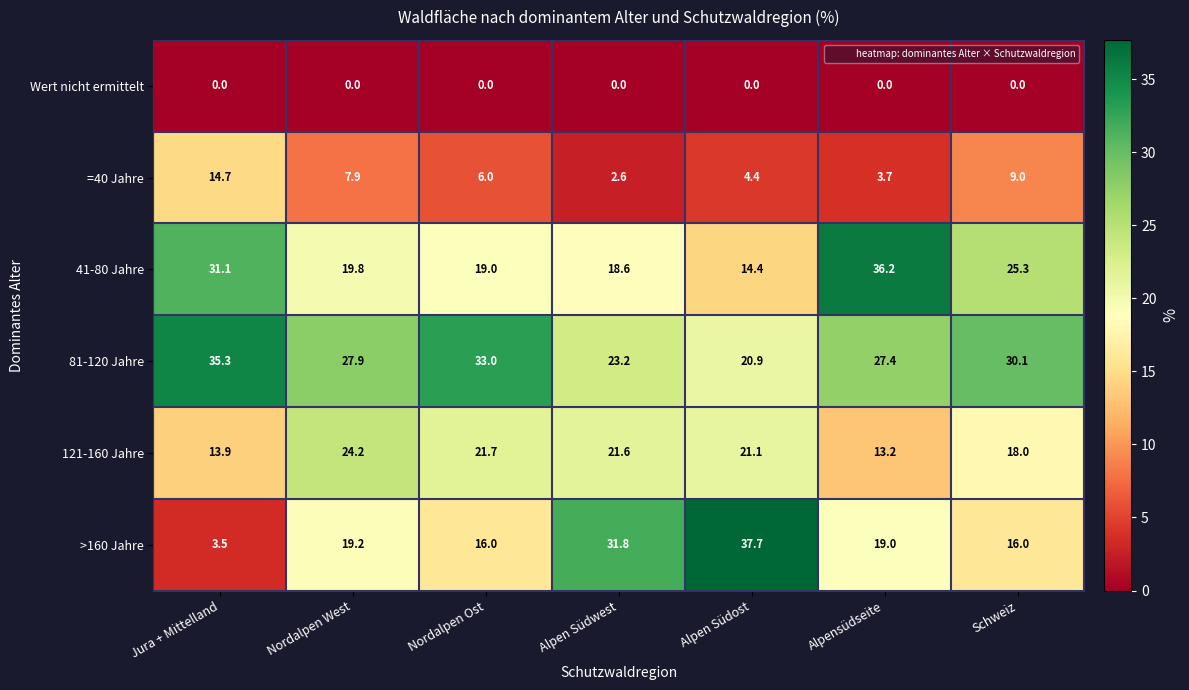

Which series has the largest total across all categories?

81-120 Jahre